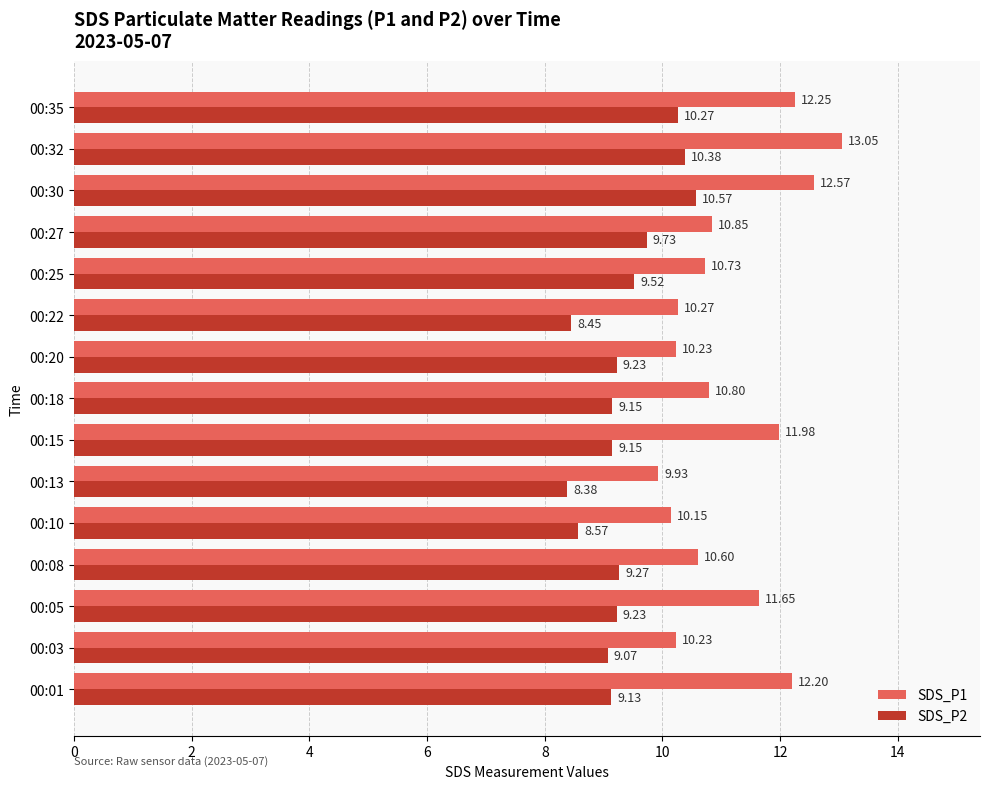

What is the total value across all series at 00:01?

21.3